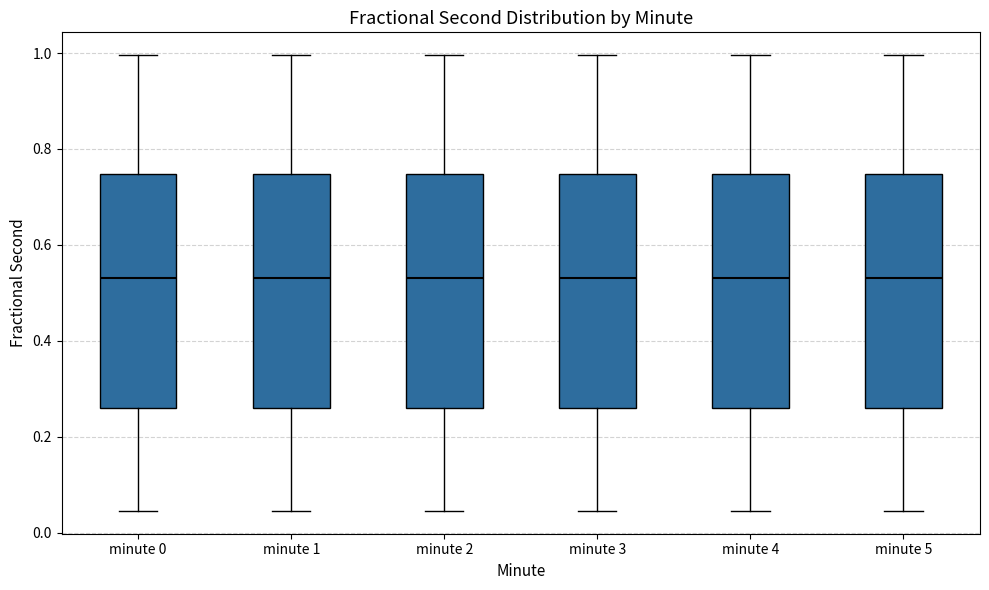

Reading left to right, read every box against the y-axis: the position of its median line, the range the box covers, and the ends of its whiskers. The values are not printed on the chart, so give them approximately, as read against the axis.

minute 0: median 0.54, box 0.26 to 0.74, whiskers 0.04 to 1.00
minute 1: median 0.54, box 0.26 to 0.74, whiskers 0.04 to 1.00
minute 2: median 0.54, box 0.26 to 0.74, whiskers 0.04 to 1.00
minute 3: median 0.54, box 0.26 to 0.74, whiskers 0.04 to 1.00
minute 4: median 0.54, box 0.26 to 0.74, whiskers 0.04 to 1.00
minute 5: median 0.54, box 0.26 to 0.74, whiskers 0.04 to 1.00